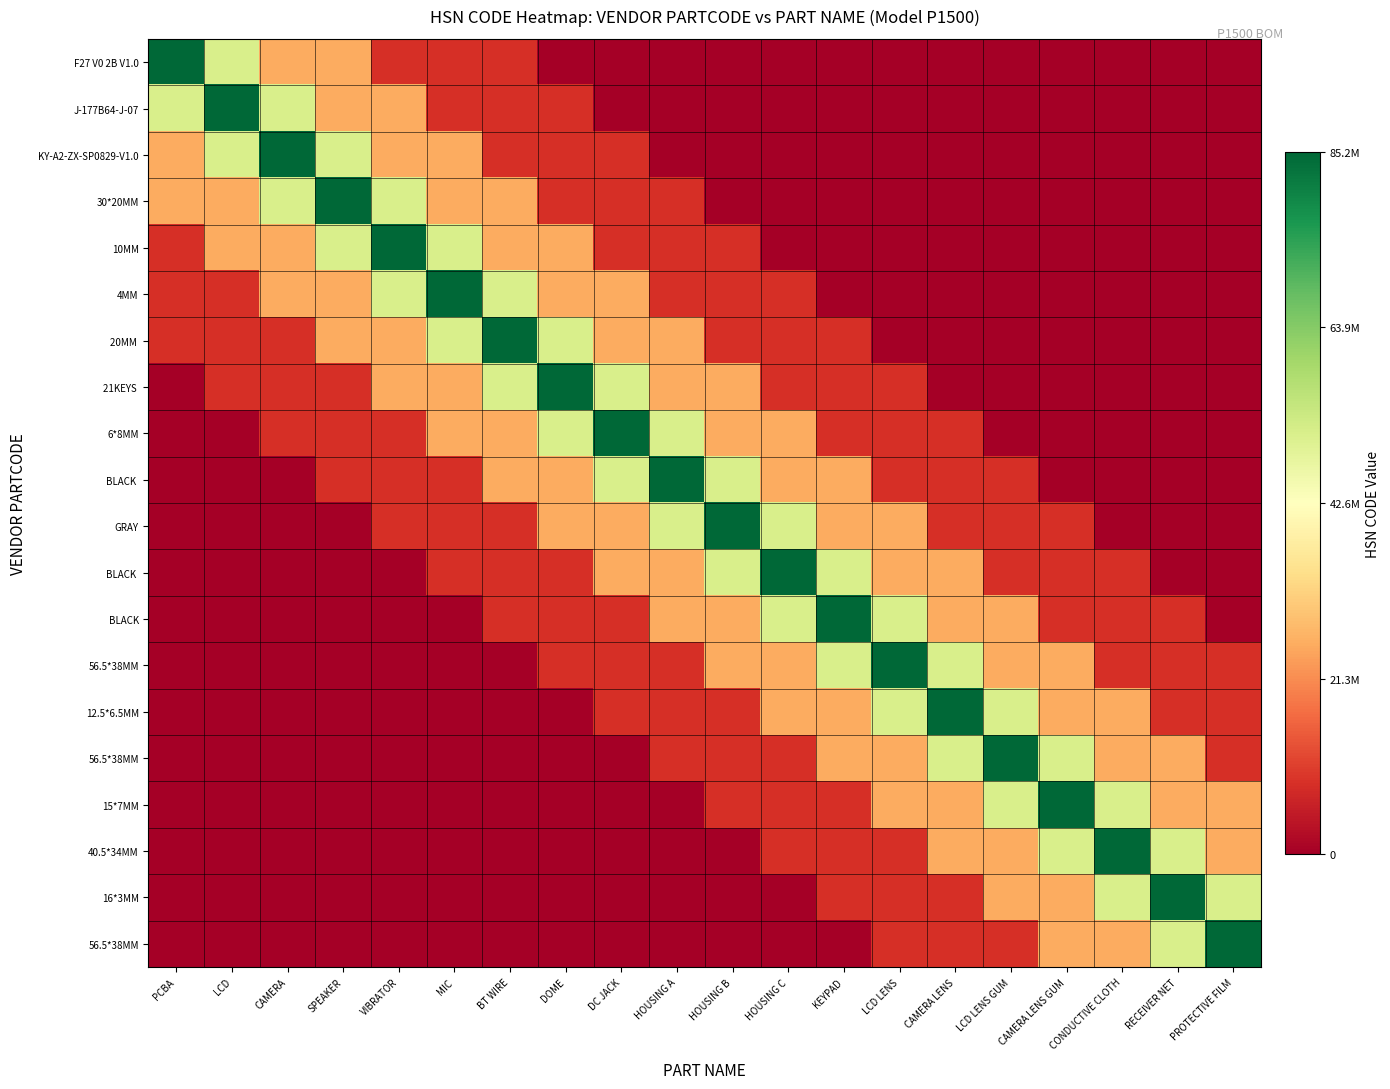

At which category does the chart reach its peak across all series?

PCBA